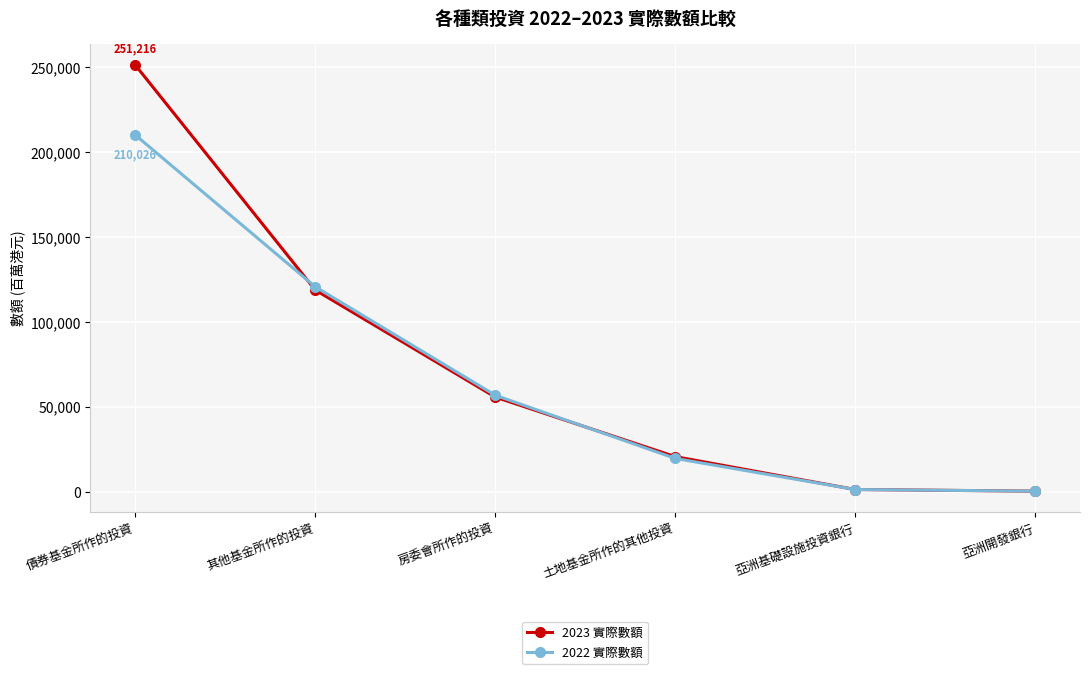

List the series in order of their peak value, highest first.

2023 實際數額, 2022 實際數額